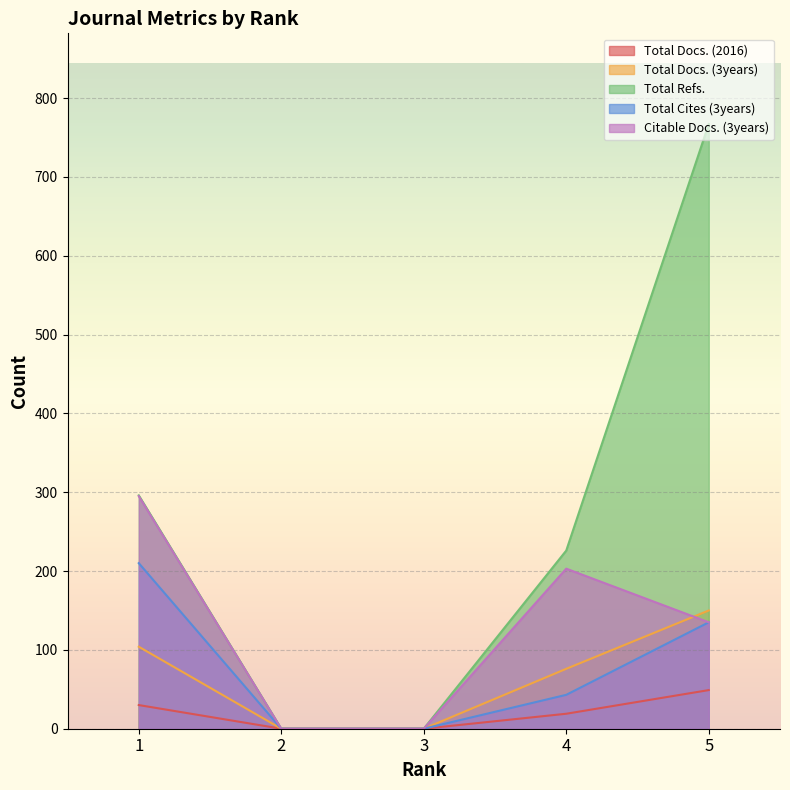

Reading left to right, list all the values displayed in this chart.

Total Docs. (2016): 1=30	2=0	3=0	4=19	5=49
Total Docs. (3years): 1=104	2=0	3=0	4=76	5=150
Total Refs.: 1=296	2=0	3=0	4=226	5=767
Total Cites (3years): 1=210	2=0	3=0	4=43	5=135
Citable Docs. (3years): 1=295	2=0	3=0	4=203	5=135